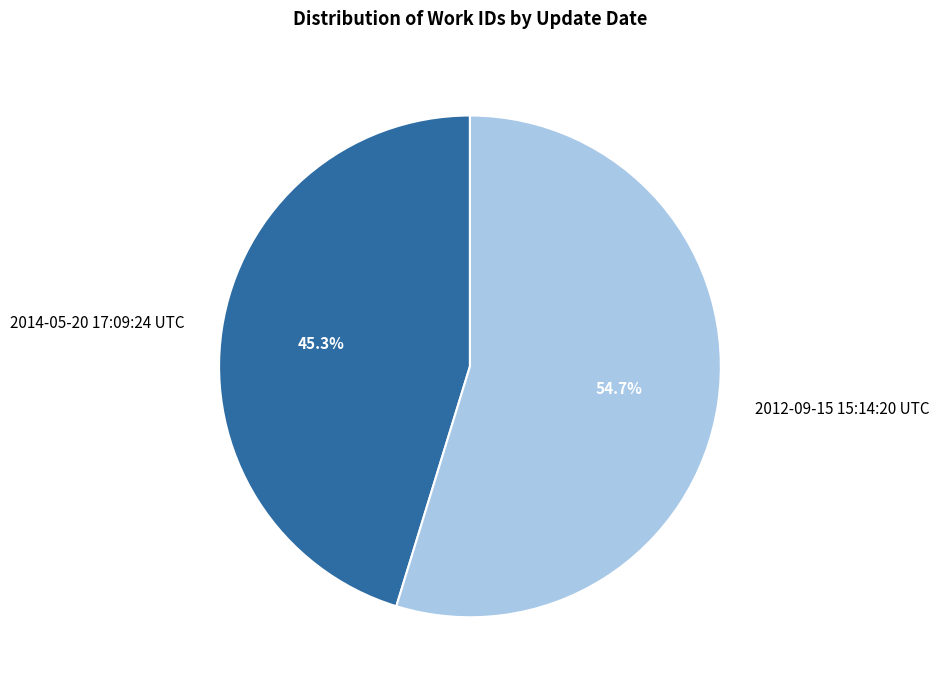

Combined, what portion of the pie is 2012-09-15 15:14:20 UTC and 2014-05-20 17:09:24 UTC?

100.0%